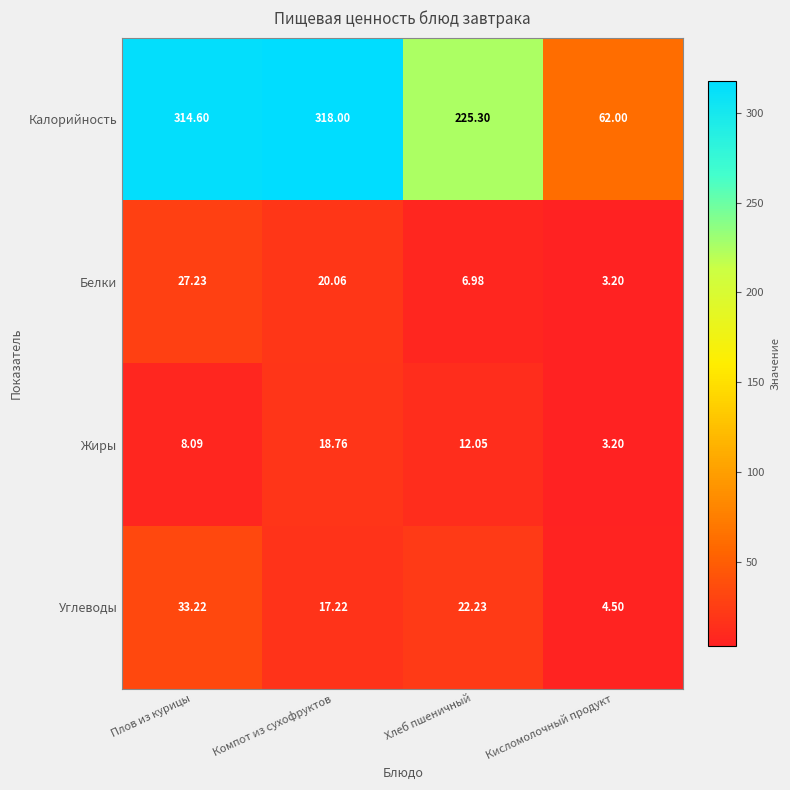

At which category is the sum across all series the highest?

Плов из курицы